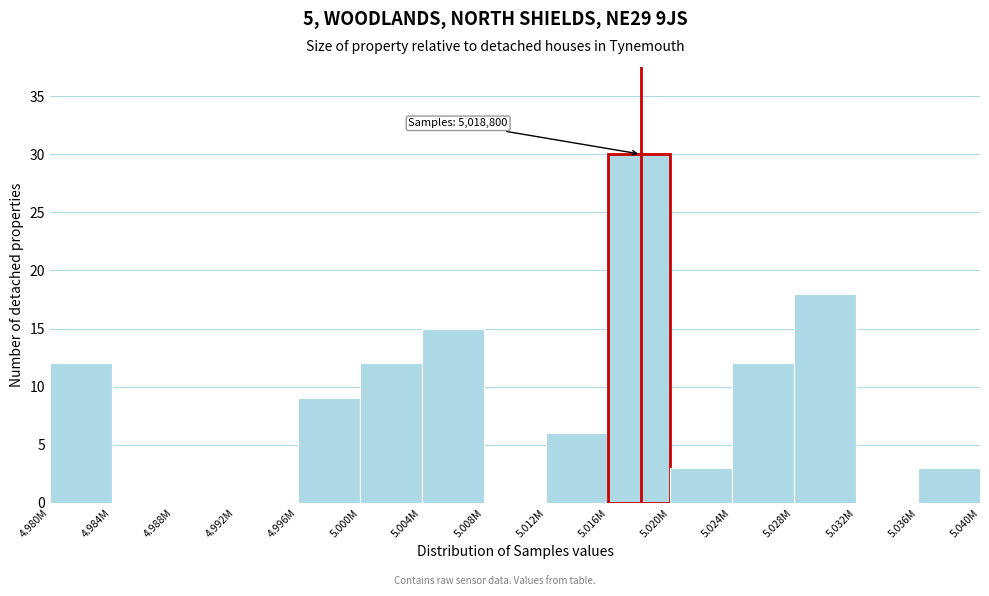

Reading right to left, extract all data points from this chart.

5.036M=3	5.032M=0	5.028M=18	5.024M=12	5.020M=3	5.016M=30	5.012M=6	5.008M=0	5.004M=15	5.000M=12	4.996M=9	4.992M=0	4.988M=0	4.984M=0	4.980M=12